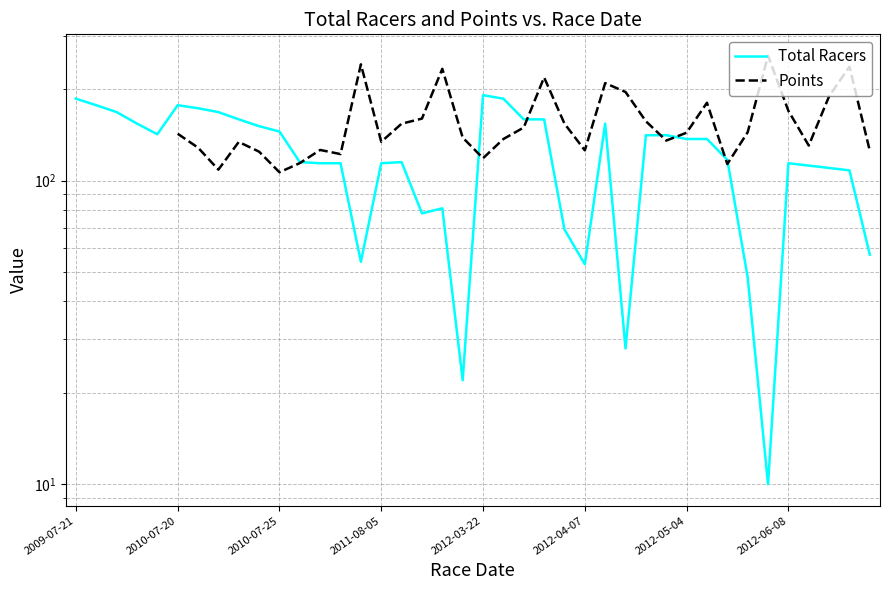

True or false: Total Racers has a value of 13.6 at 2012-04-07.

False